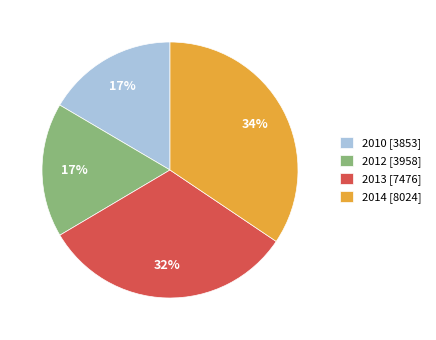

Combined, do 2012 [3958] and 2013 [7476] account for over 50%?

No